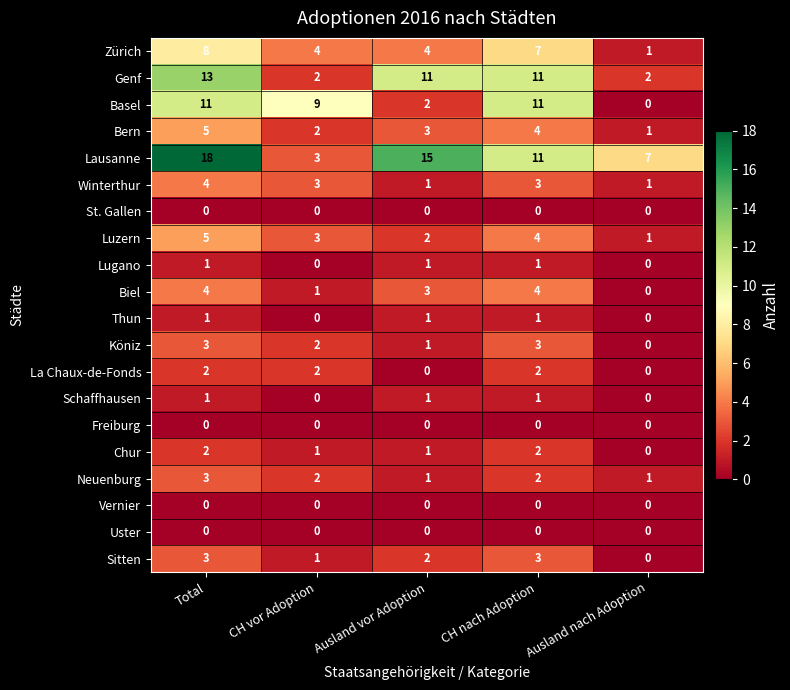

How many series are shown in this chart?

20